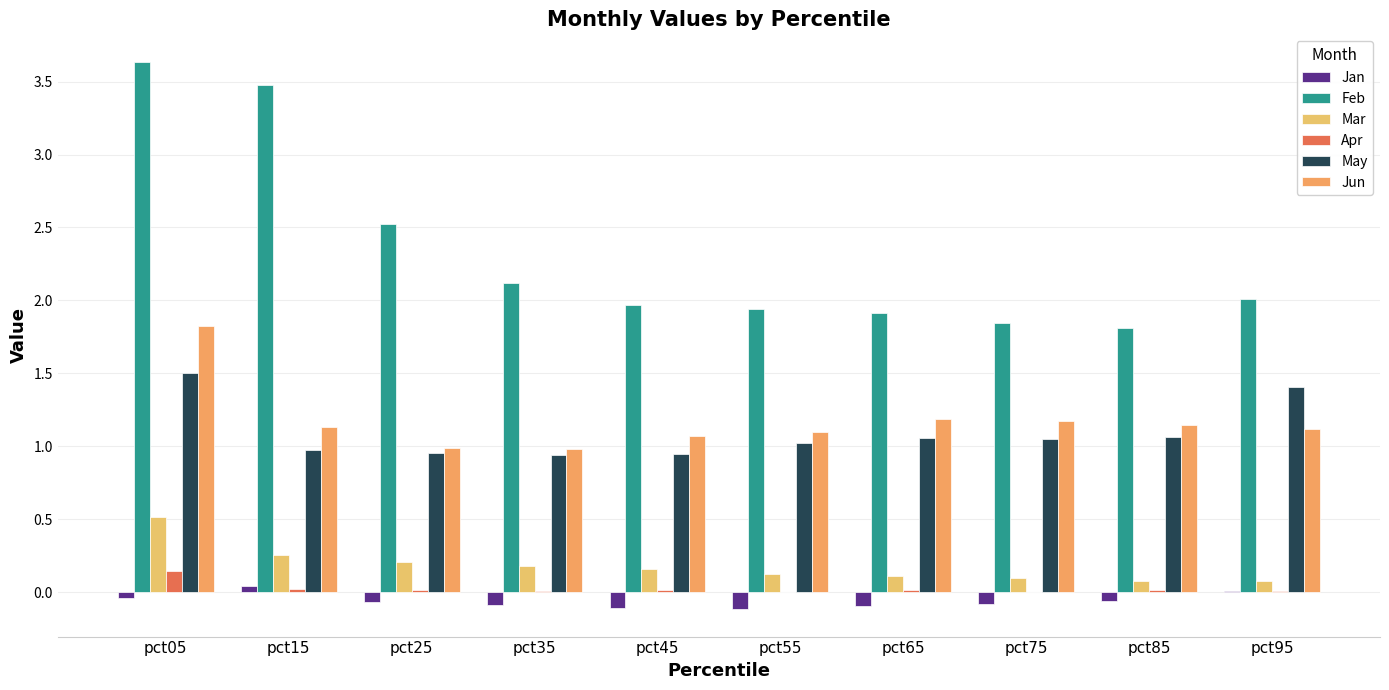

Which series has the largest total across all categories?

Feb